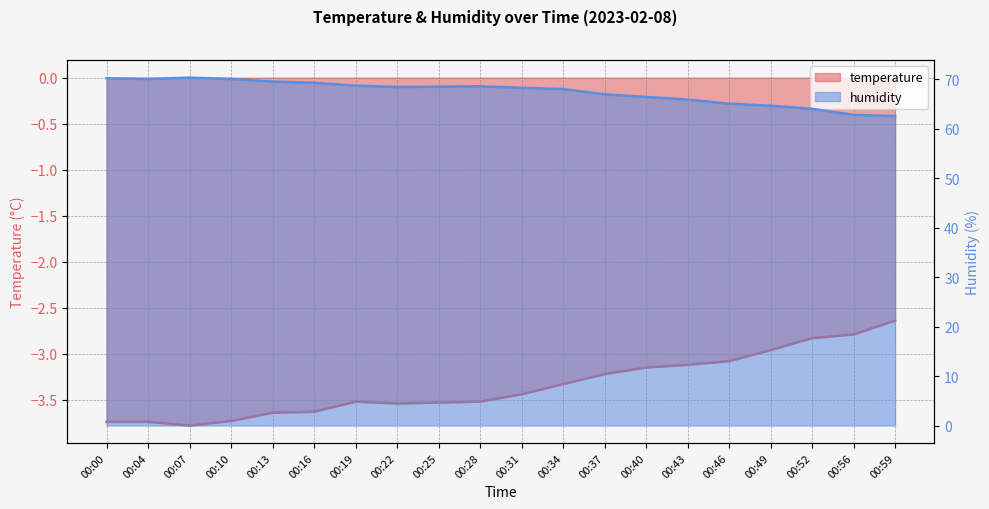

How many lines are shown in the chart?

2